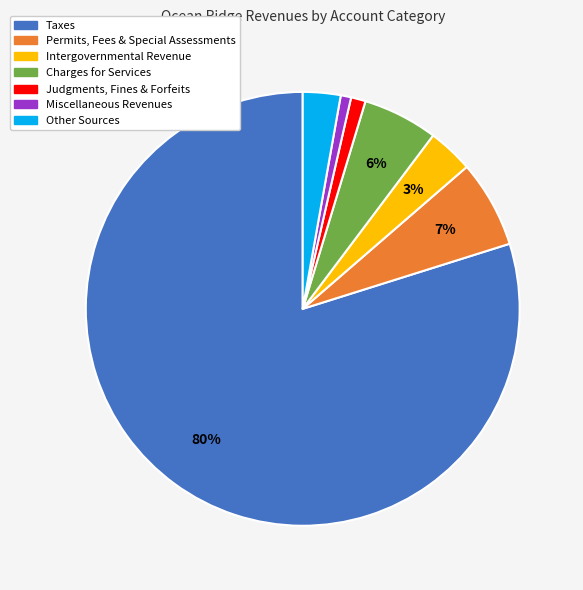

Count the number of slices in the pie.

7